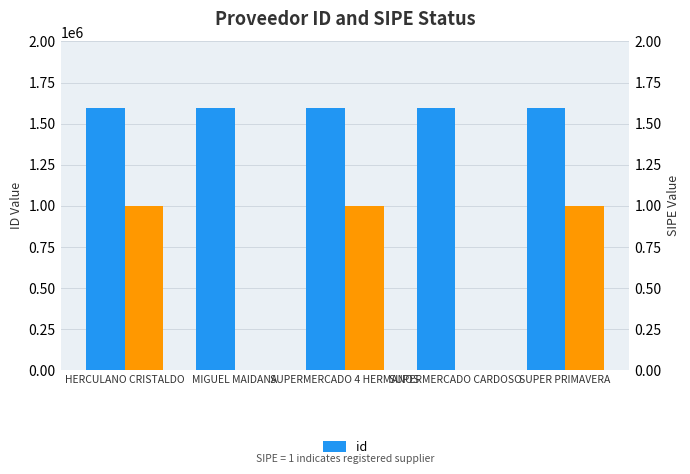

What is the label of the 4th bar from the right?

MIGUEL MAIDANA